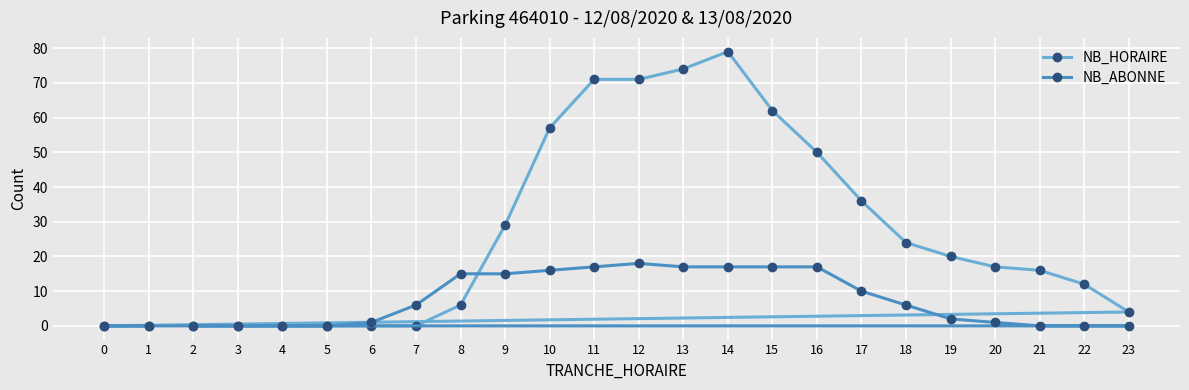

True or false: NB_ABONNE and NB_HORAIRE cross at least once.

True